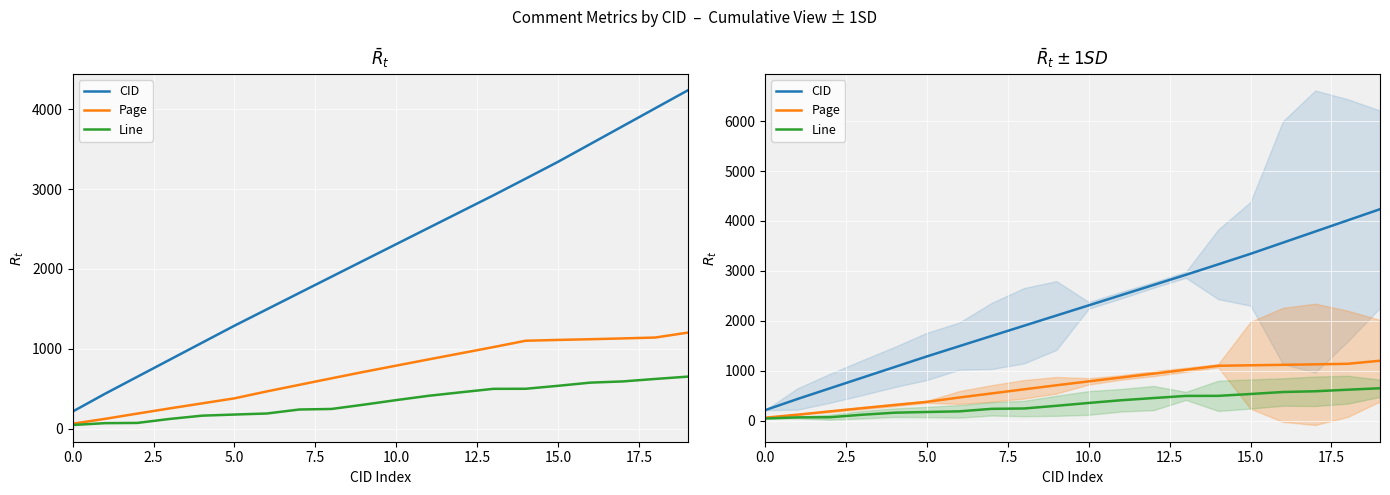

What is the difference between the Page values at 15.0 and 12.5?

87.0